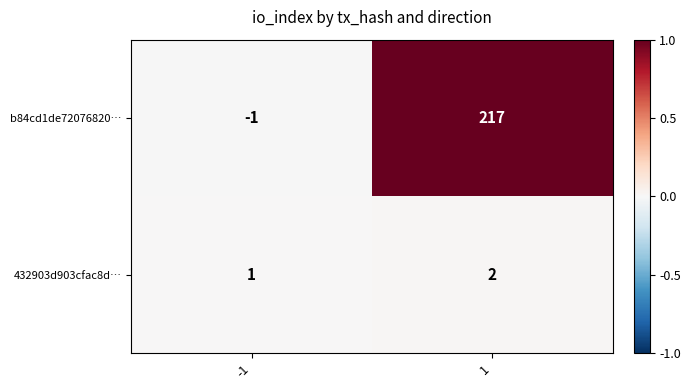

What is the difference between the b84cd1de72076820… values at 1 and -1?

218